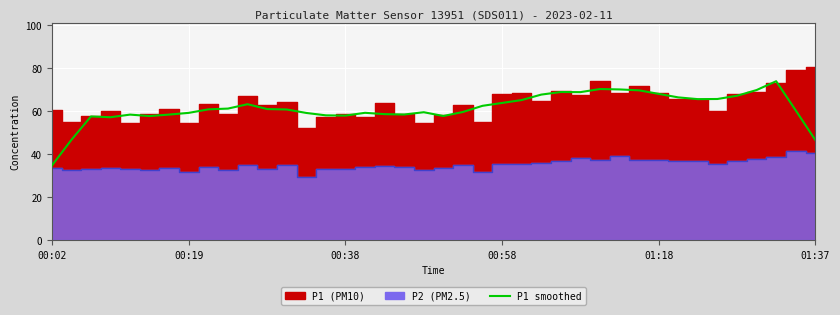

True or false: the data has more than 2 interior local peaks.

True